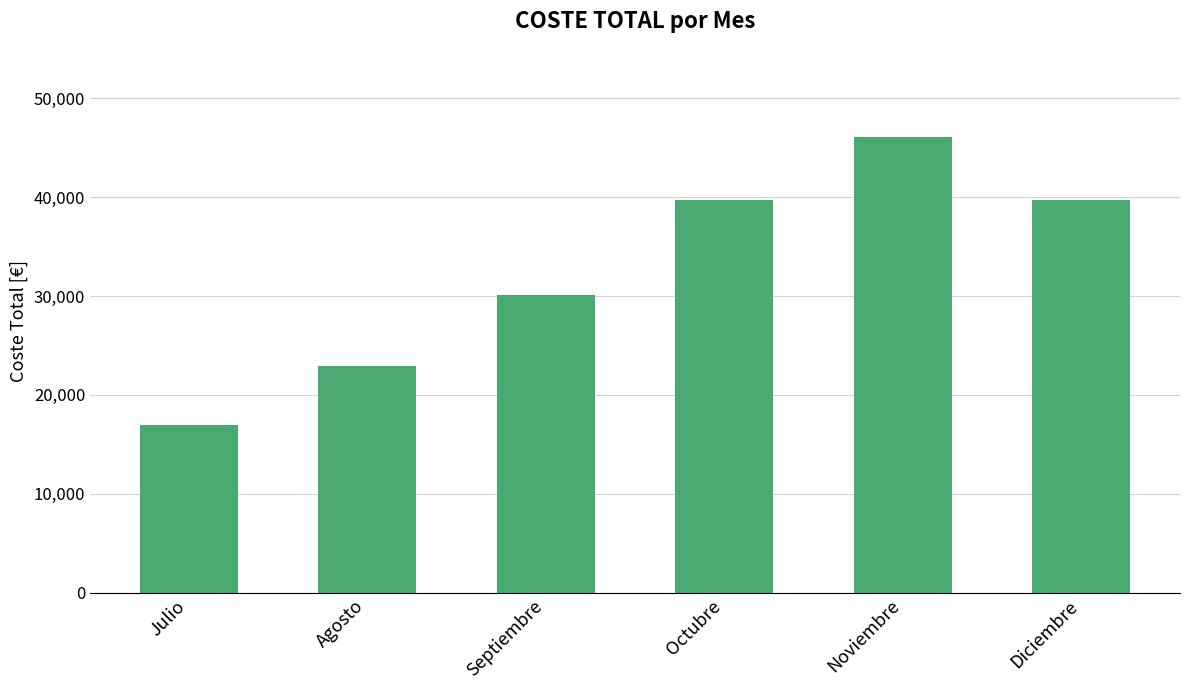

Reading left to right, list all the values displayed in this chart.

16910	22960	30080	39680	46080	39680